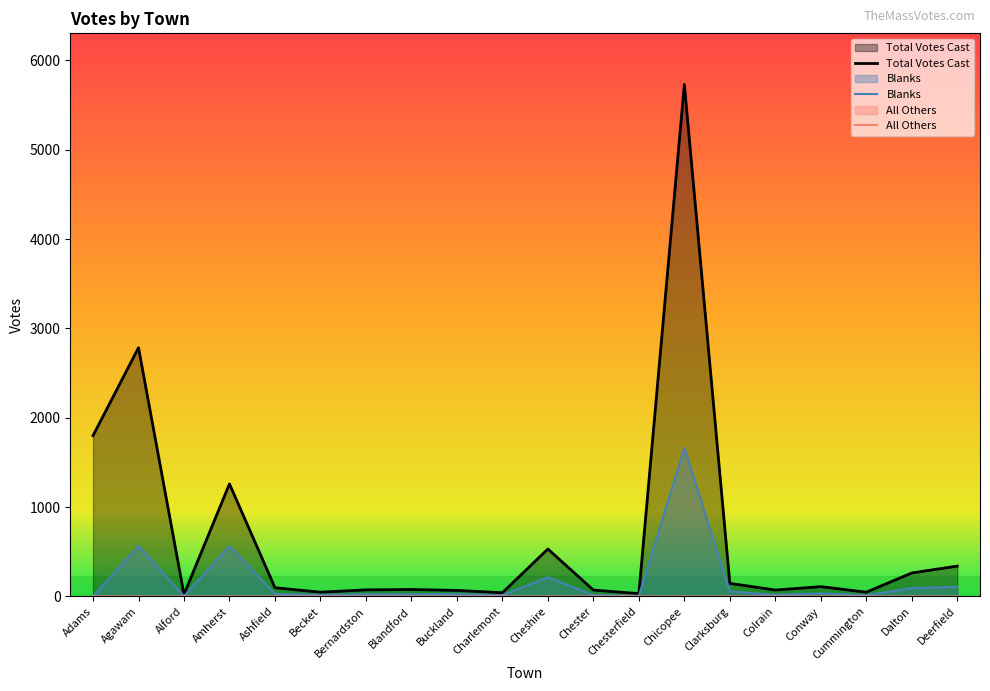

How many interior local valleys does the Total Votes Cast series have?

6